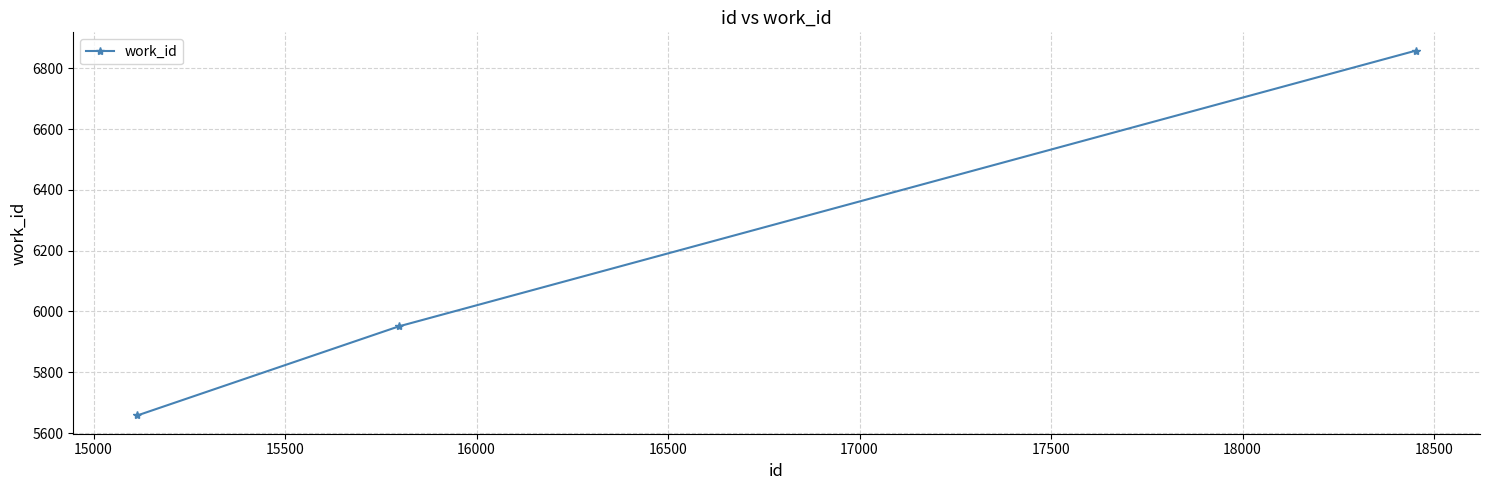

What is the minimum value shown in the chart?

5658